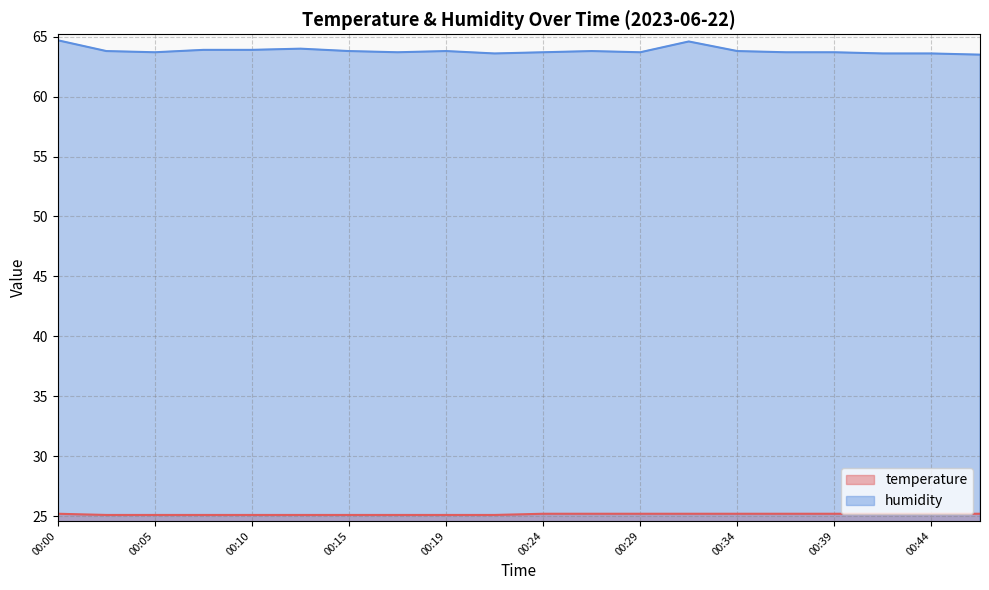

The value of humidity at 00:10 is 63.9. True or false?

True